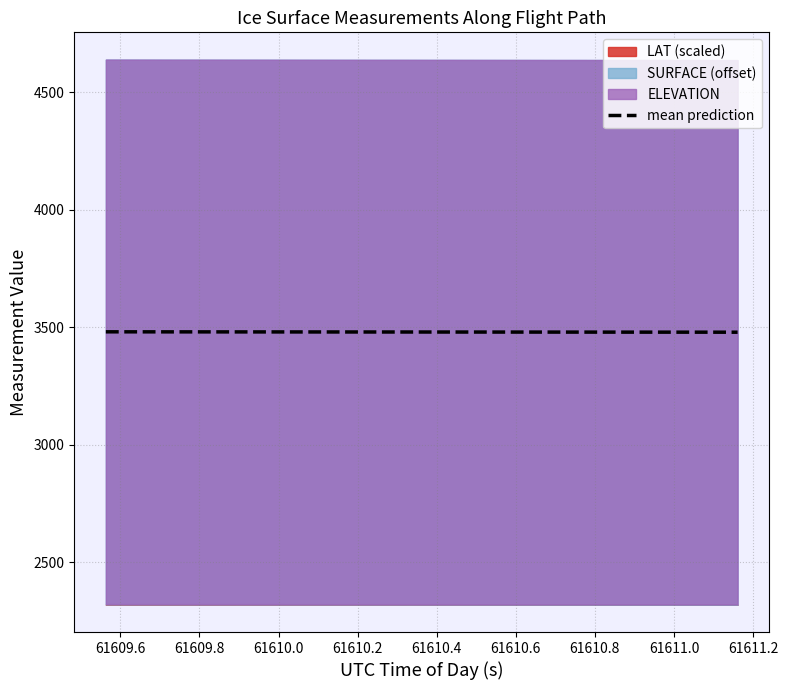

What is the lowest value of the mean prediction series?

3479.2